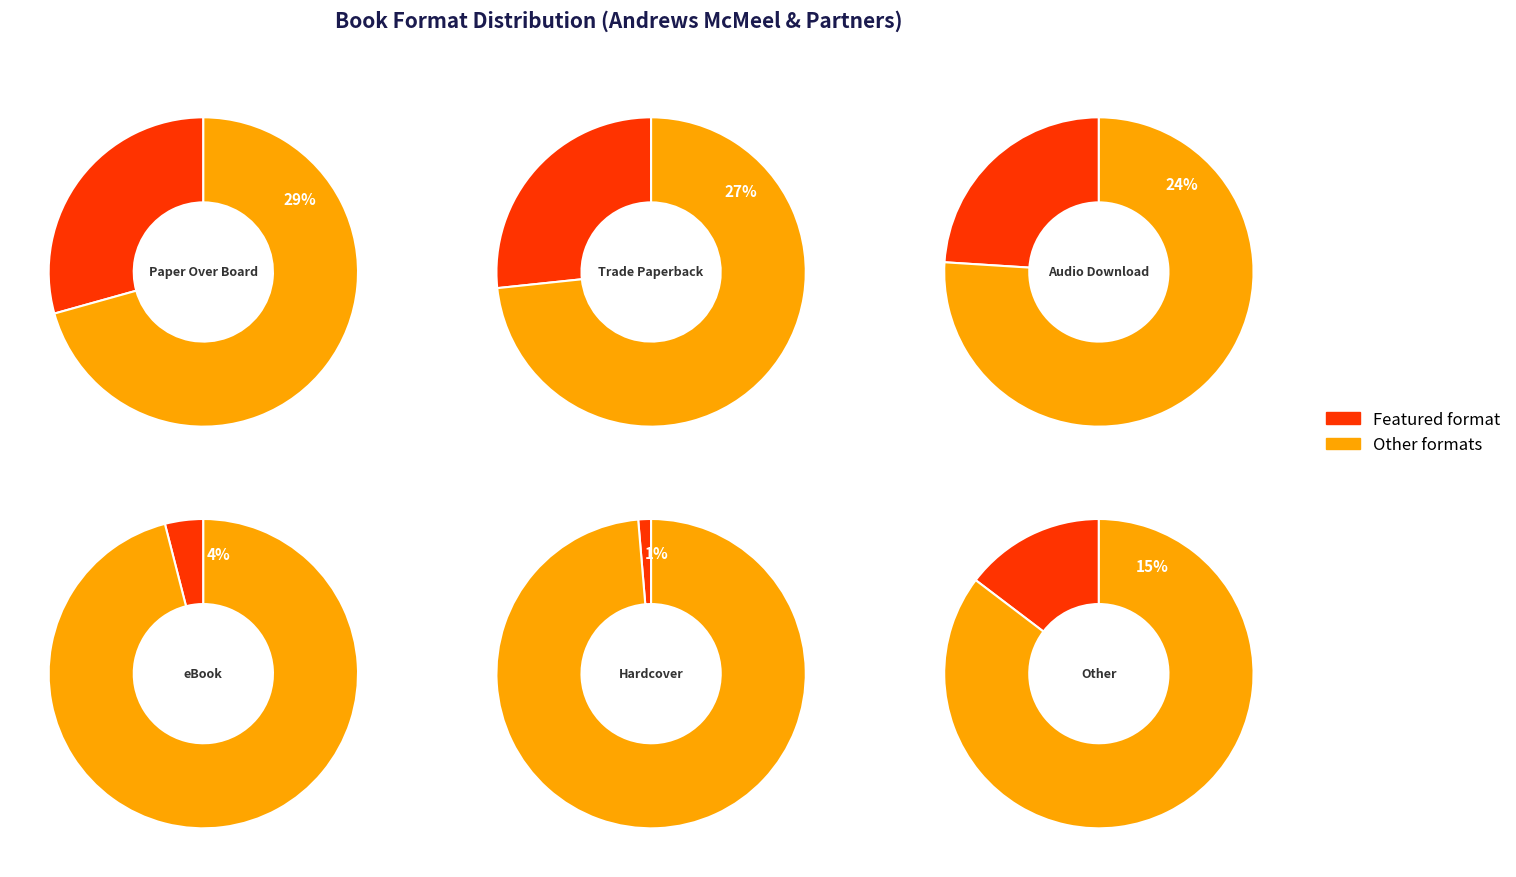

To the nearest percent, what portion does Hardcover represent?

1%